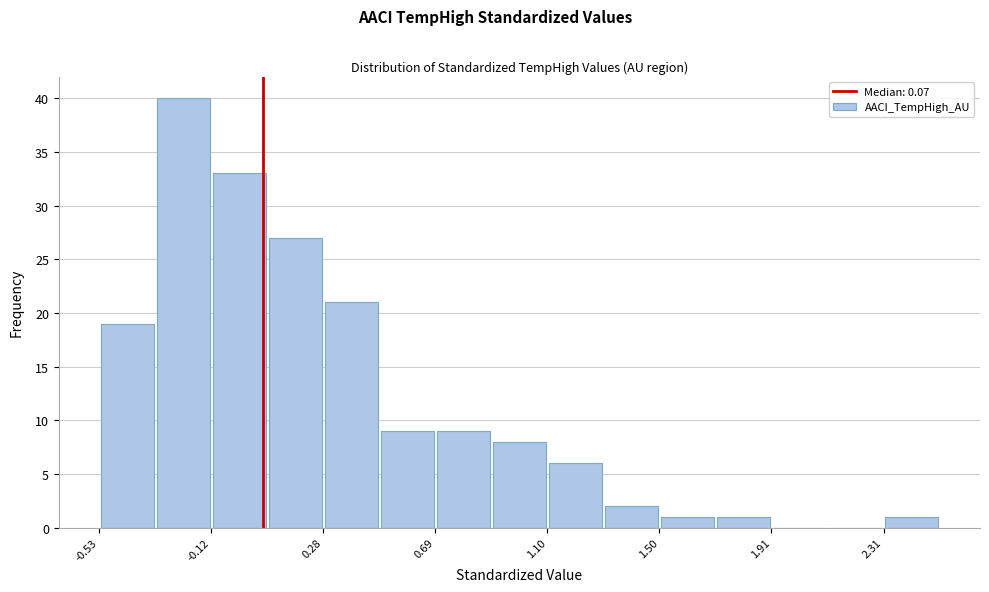

Which range on the x-axis has the tallest bar?

-0.30 to -0.10